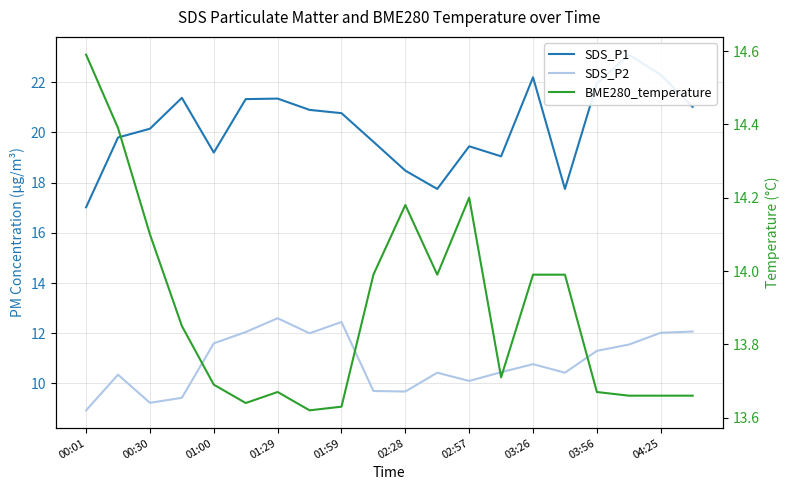

What are all the series names shown in the legend?

SDS_P1, SDS_P2, BME280_temperature